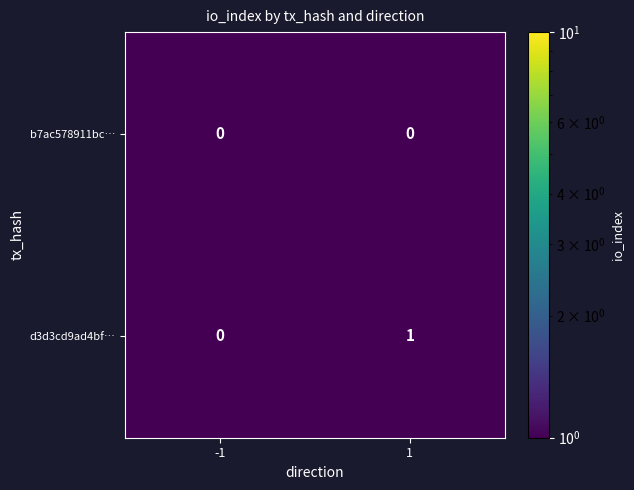

Reading left to right, transcribe all the data shown in this chart.

b7ac578911bc…: 0	0
d3d3cd9ad4bf…: 0	1